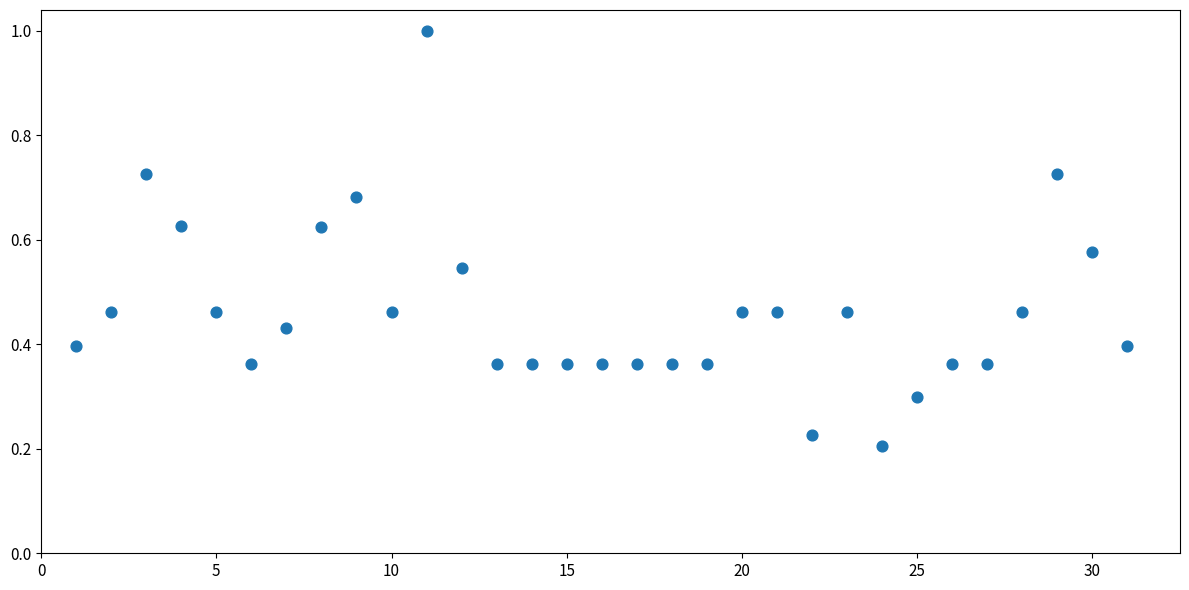

What is the range of Y values (max minus min)?

0.8